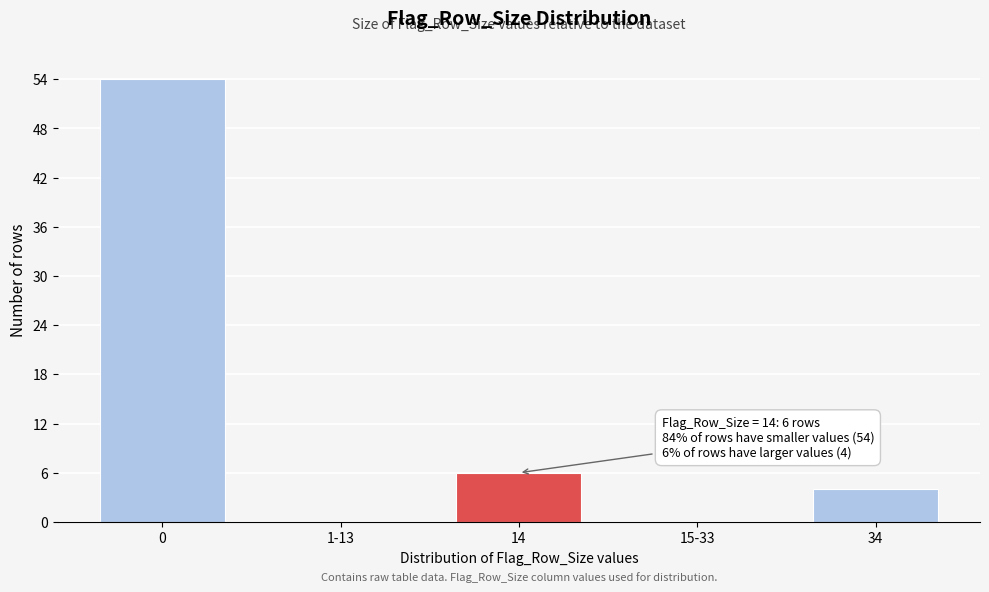

Reading left to right, transcribe all the data shown in this chart.

0=54	1-13=0	14=6	15-33=0	34=4